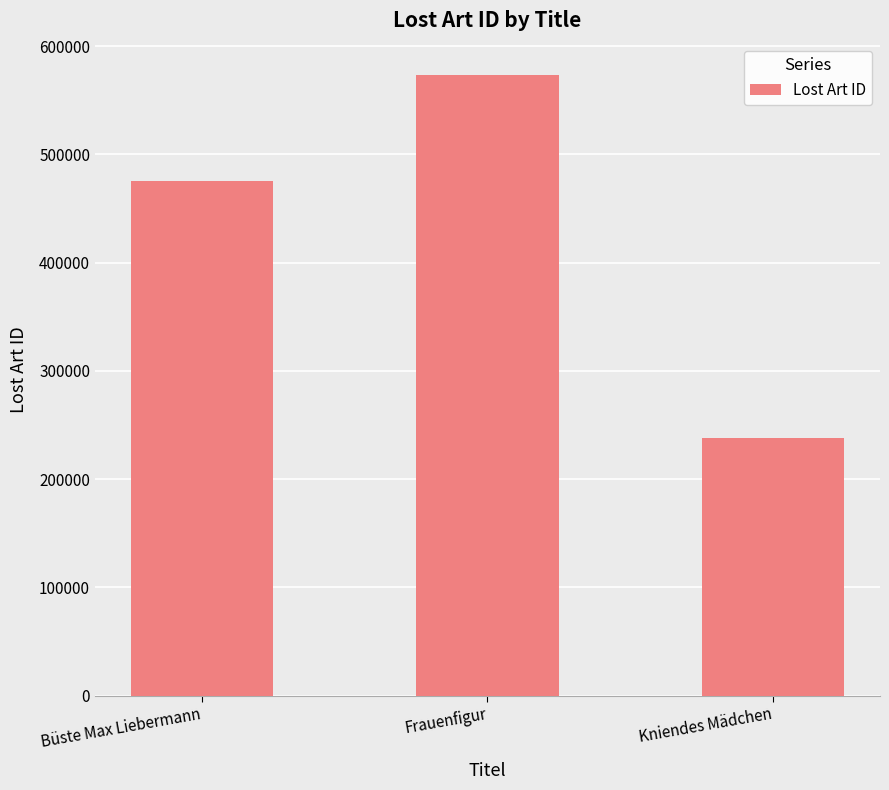

Reading left to right, extract all data points from this chart.

Büste Max Liebermann=475822	Frauenfigur=573705	Kniendes Mädchen=237933